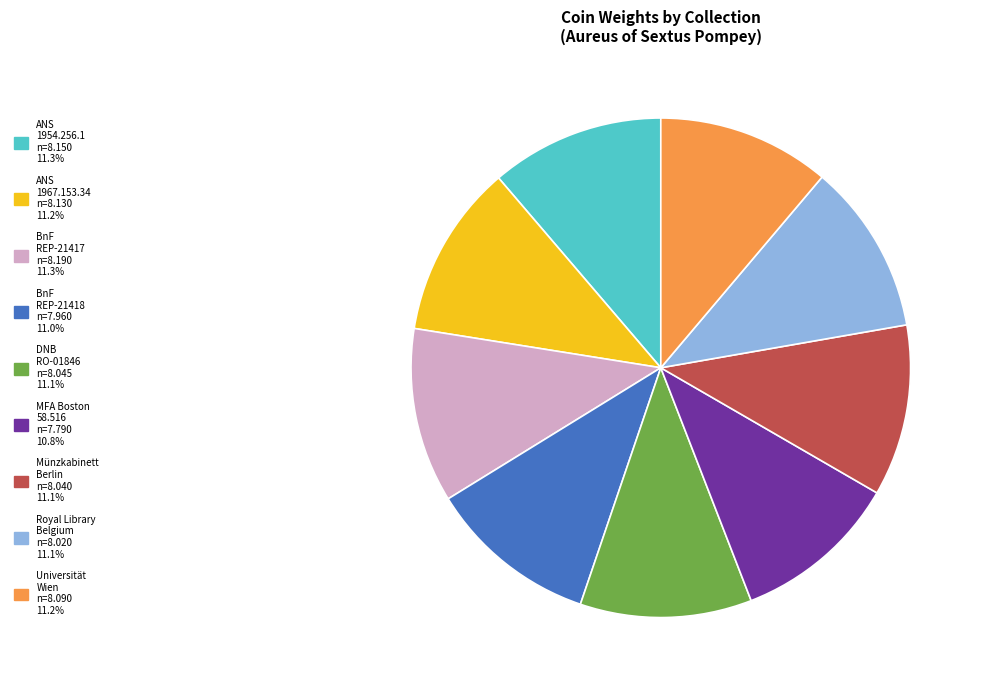

Is there any slice that represents more than half of the pie?

No